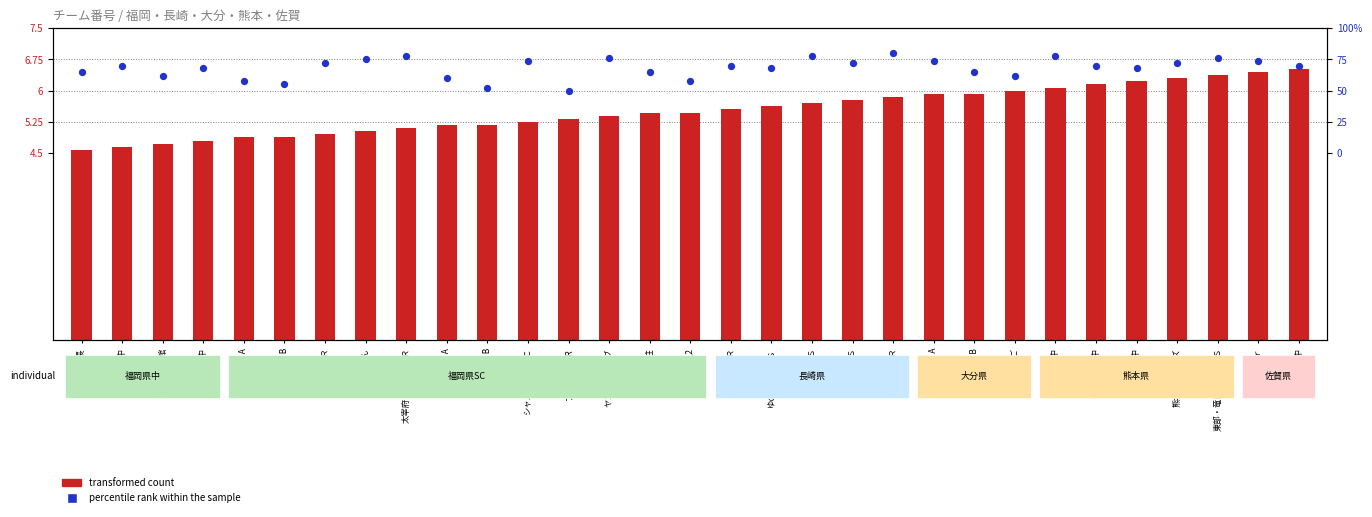

Which series has the largest total across all categories?

percentile rank within the sample